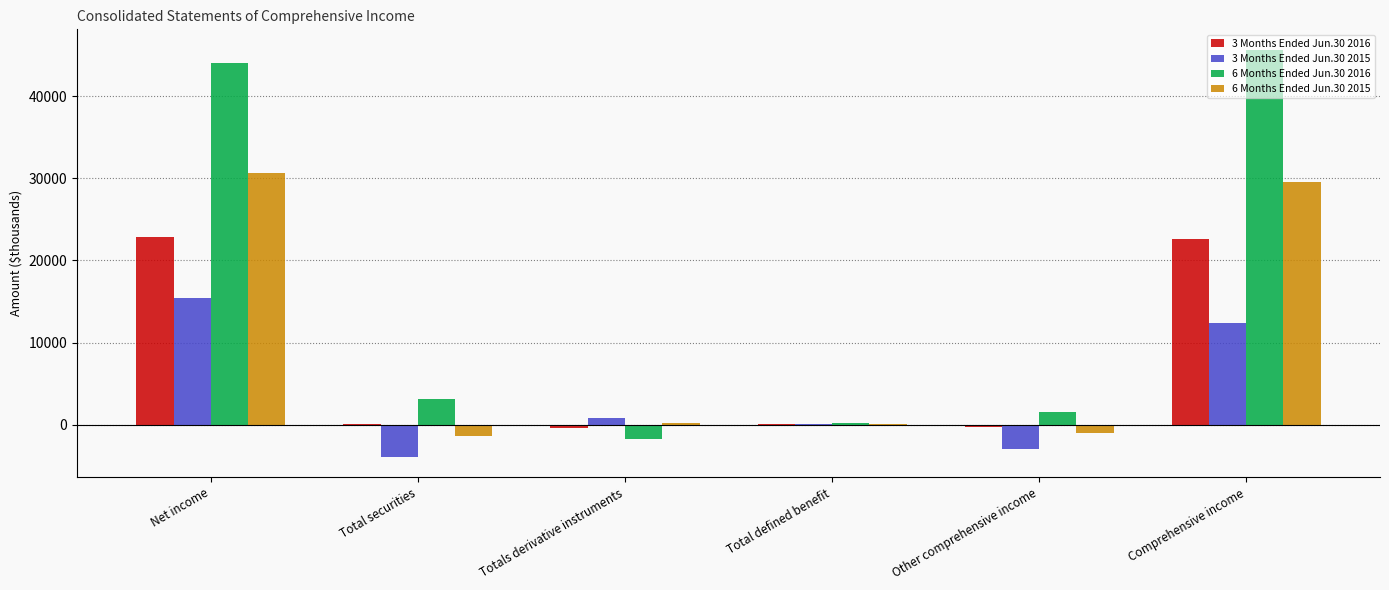

What is the greatest value displayed?

45683